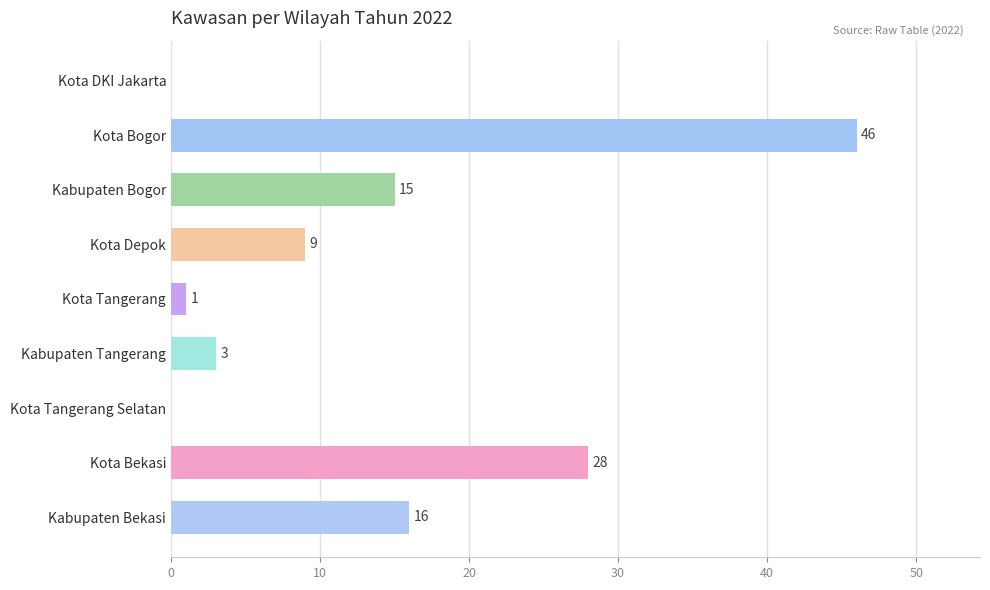

True or false: the data shows 46 at Kota Bogor.

True